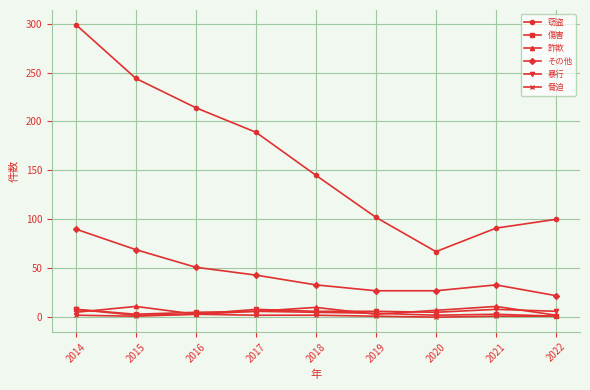

Which series has the widest spread of values?

窃盗